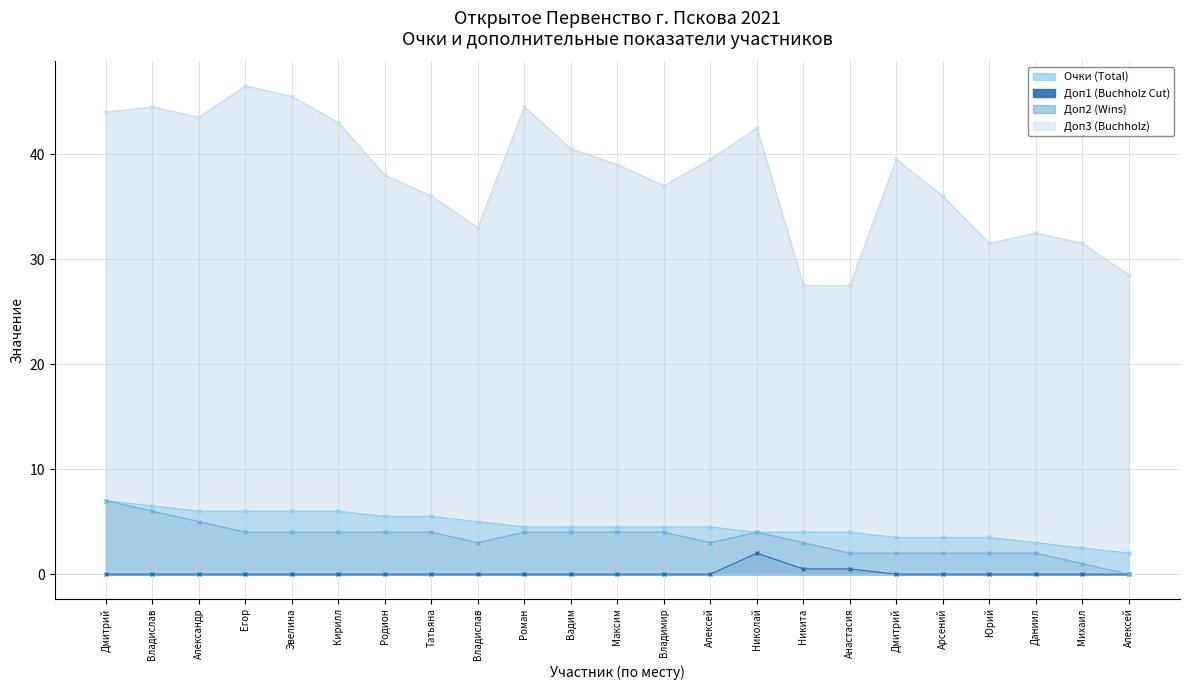

Count the number of data series in this chart.

4